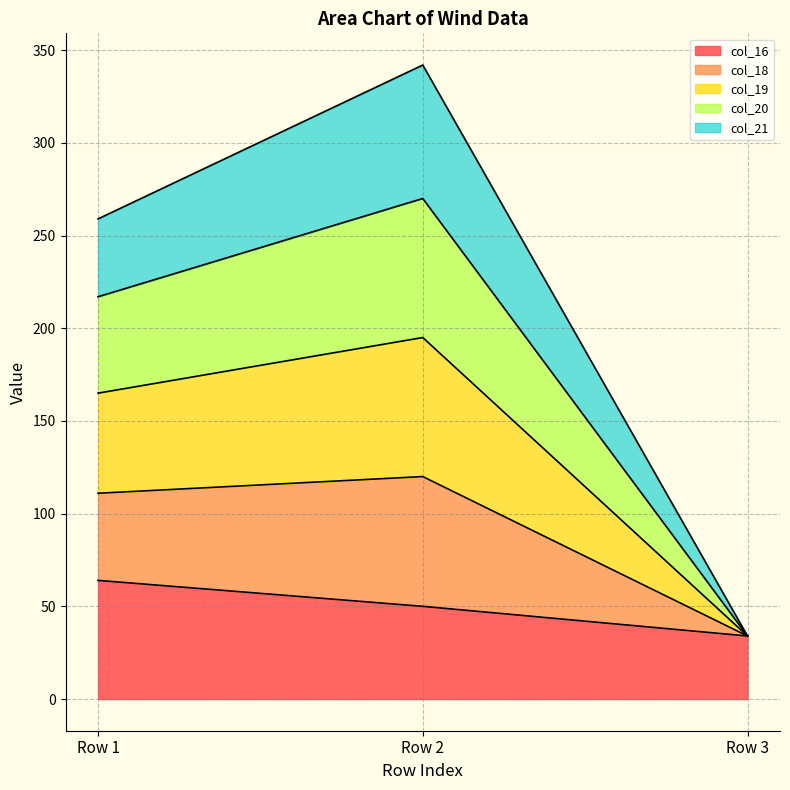

Does the chart have visible grid lines?

Yes